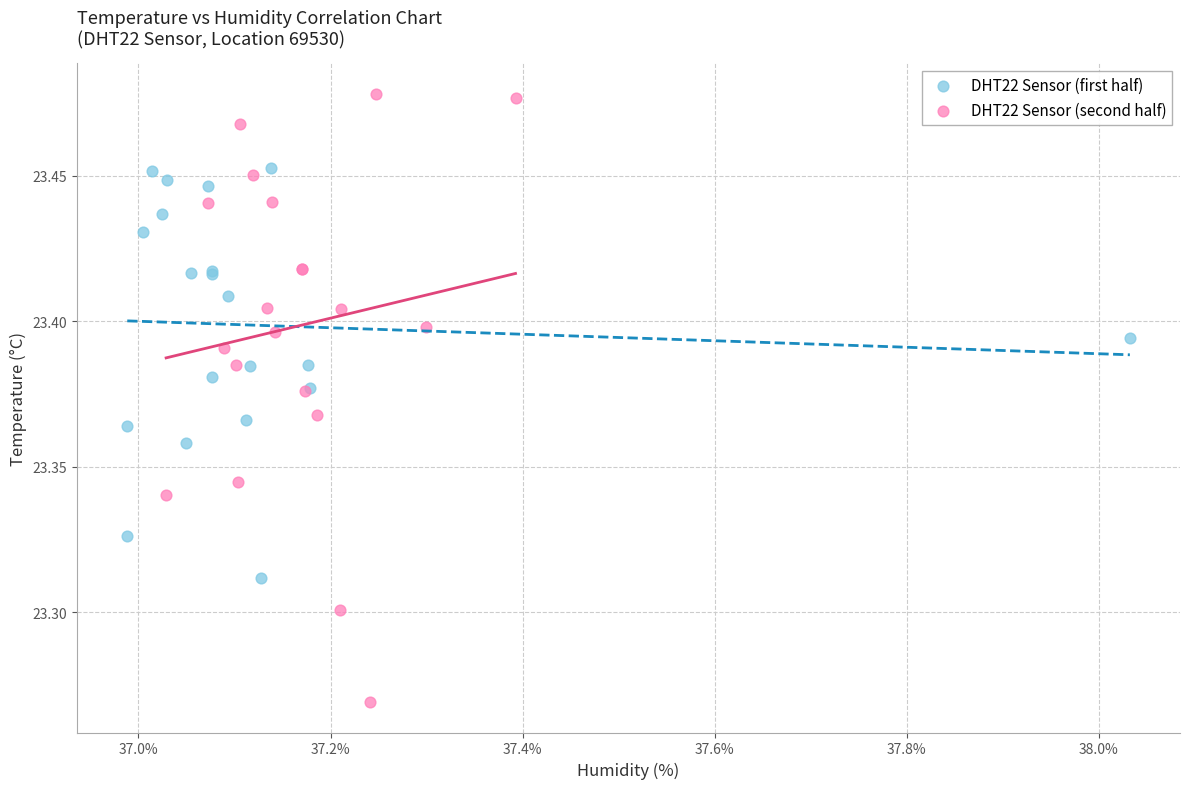

Which series has the widest spread of Y values?

DHT22 Sensor (second half)